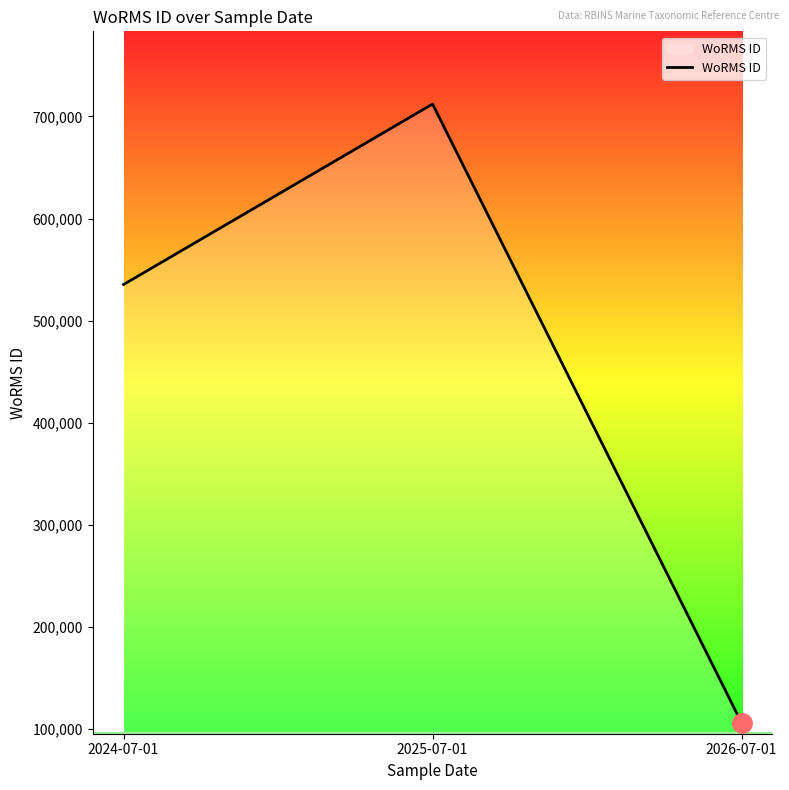

Which category has the highest value across all series?

2025-07-01